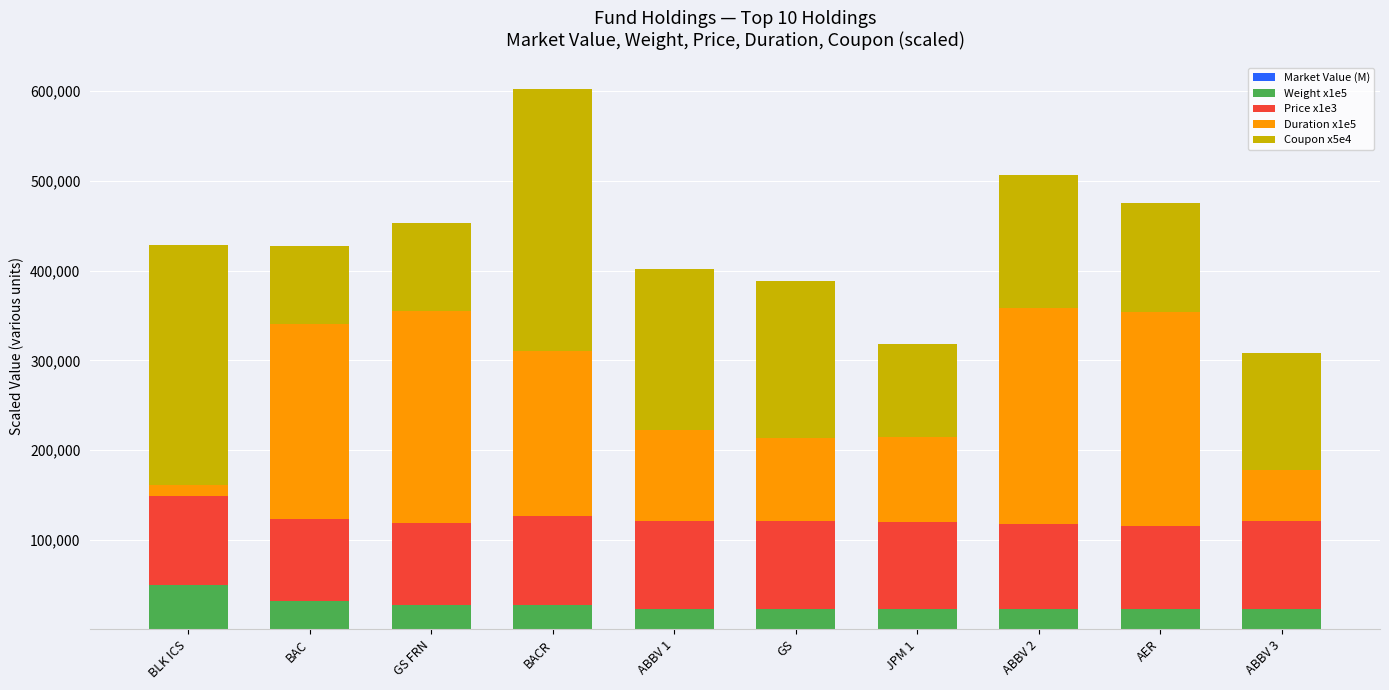

At which category is the sum across all series the highest?

BACR